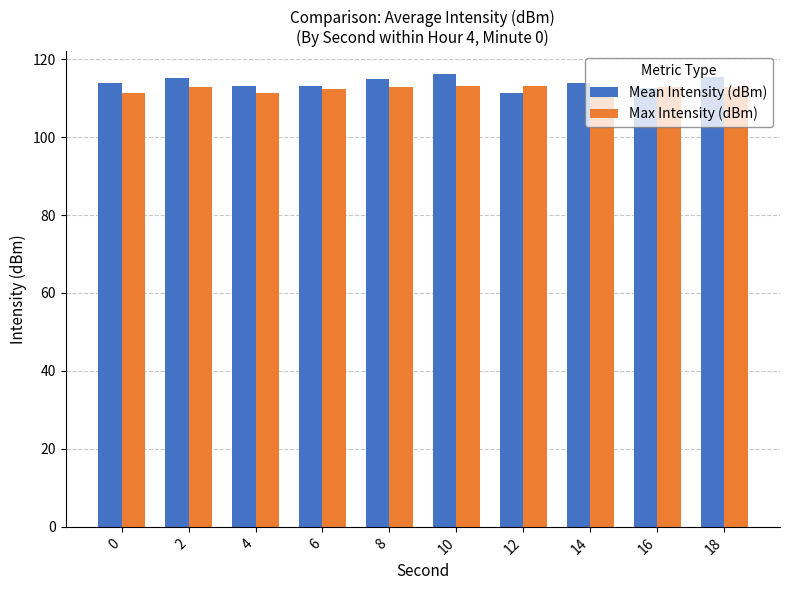

Which series changed the most between 0 and 8?

Max Intensity (dBm)